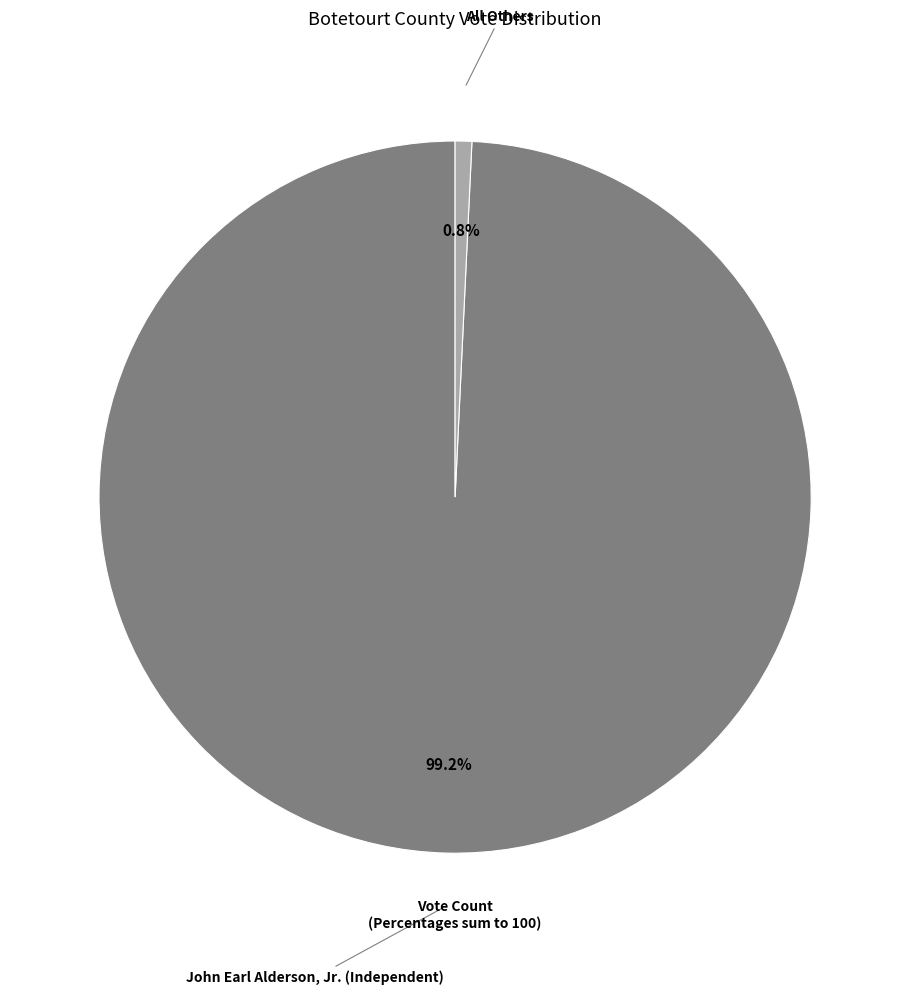

Does All Others represent more than half of the total?

No